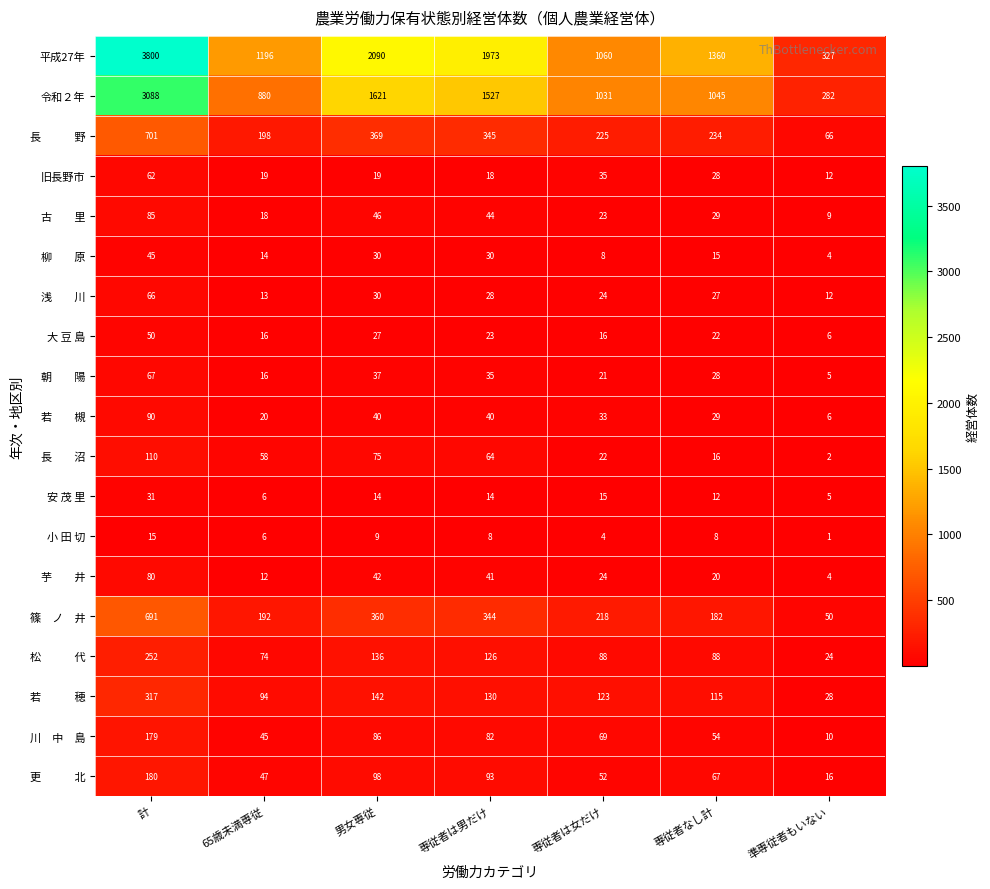

Is it true that 旧長野市 equals 19 at 男女専従?

True